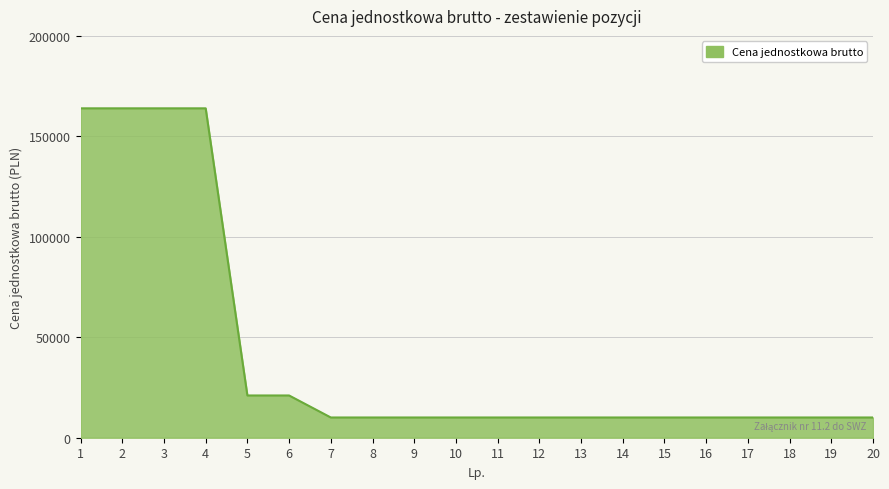

What is the difference between the second highest and second lowest values?

153871.9